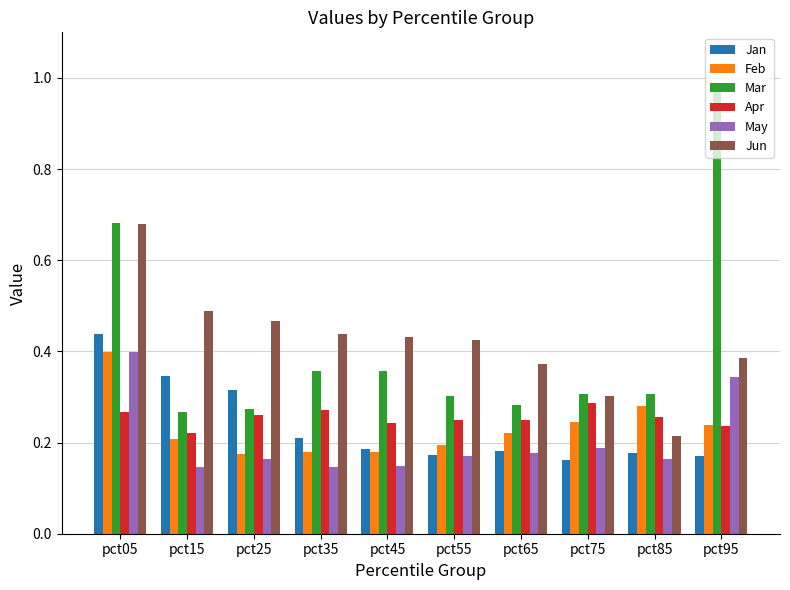

The Feb series shows 0.2 at pct95. True or false?

True